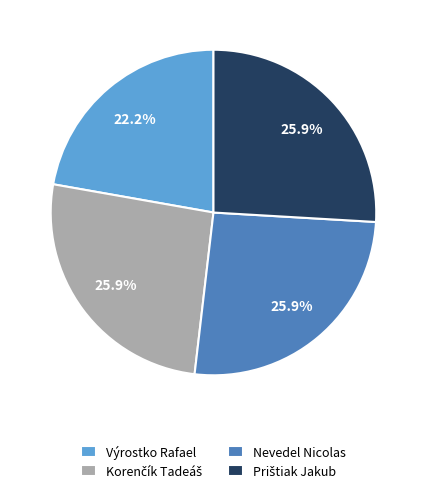

What percentage is NOT represented by Výrostko Rafael?

77.8%